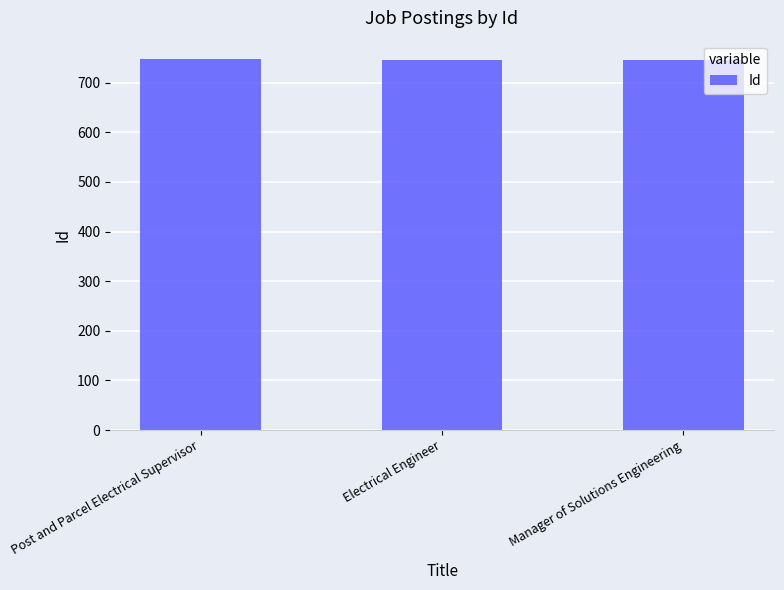

Are the bars grouped side by side (vs. stacked)?

No